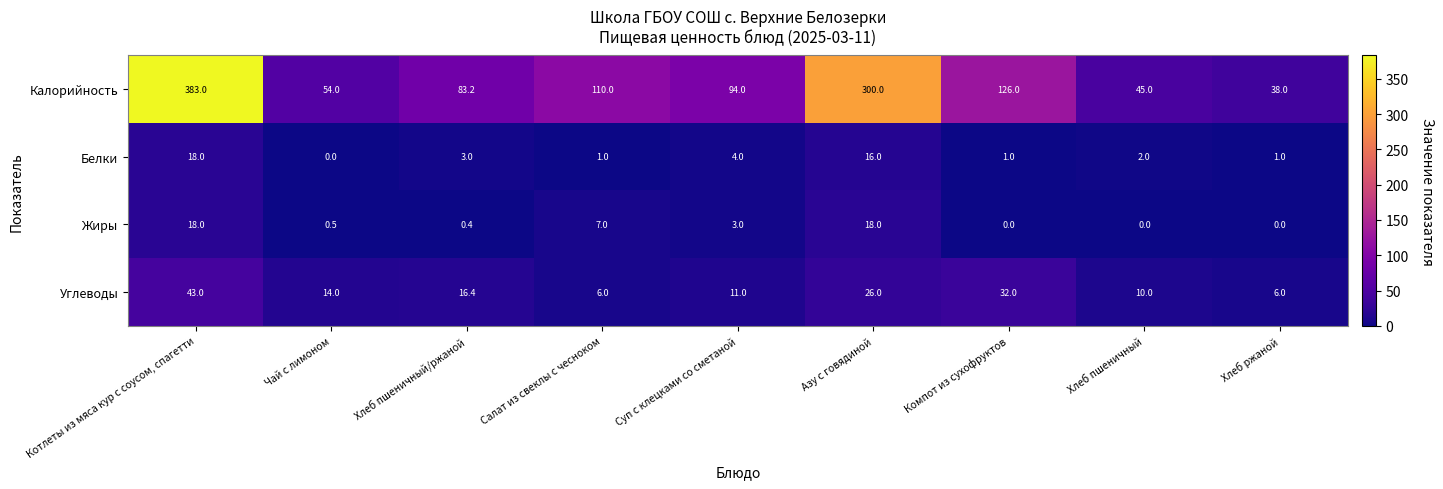

Is the value of Жиры at Хлеб пшеничный/ржаной greater than the value of Калорийность at Хлеб пшеничный?

No